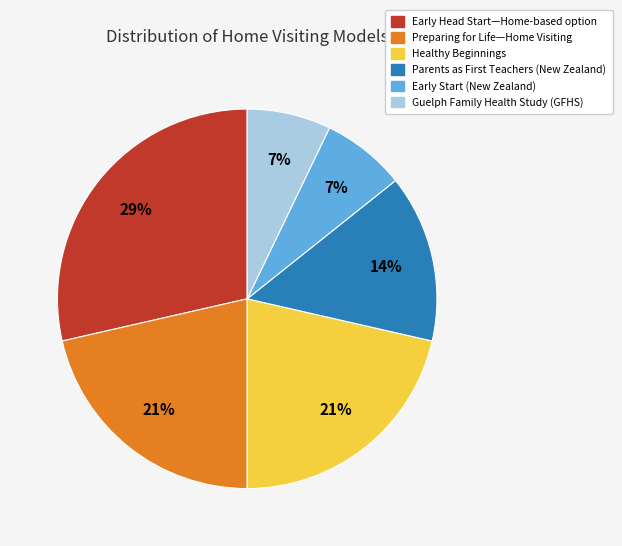

The Early Head Start—Home-based option slice represents 40% of the pie. True or false?

False